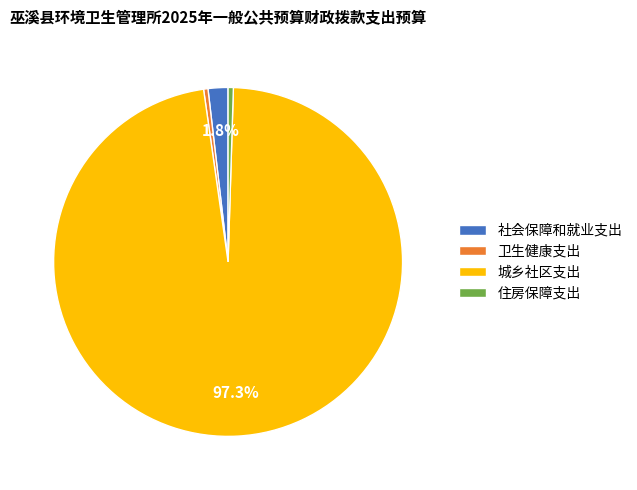

What is the largest slice in the pie chart?

城乡社区支出